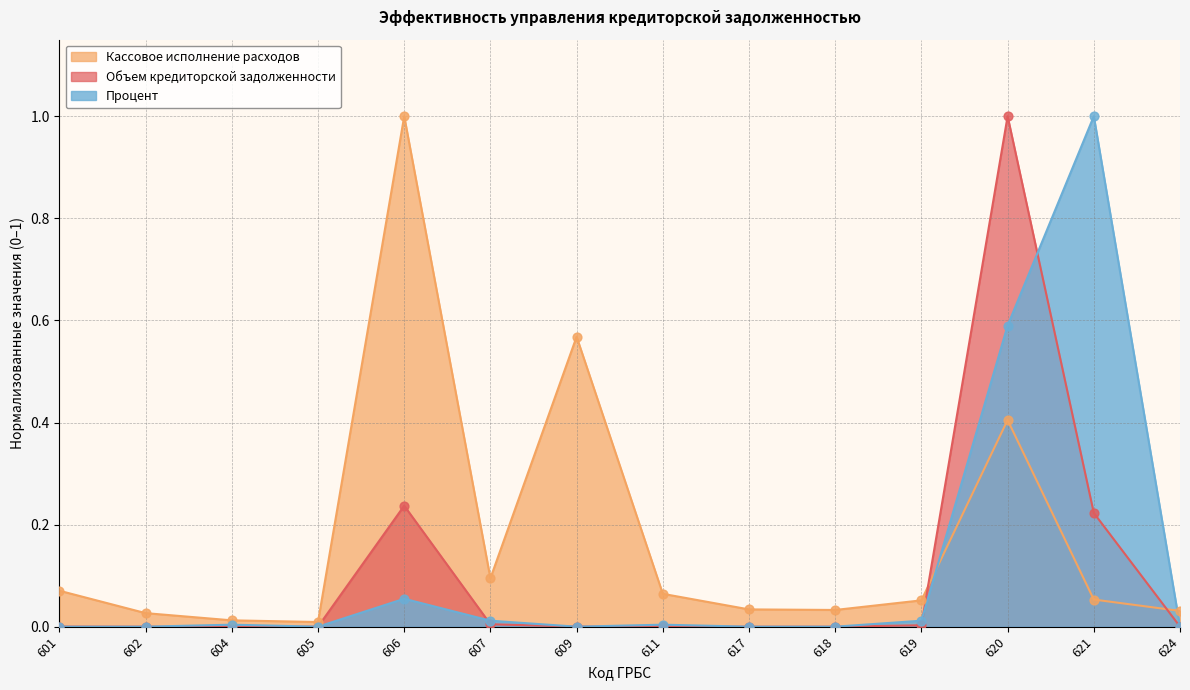

Which series contains the lowest Y value?

Кредиторская задолженность